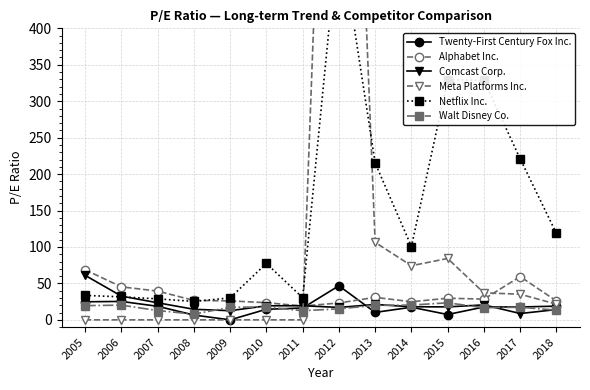

What is the difference between the Alphabet Inc. values at 2008 and 2013?

4.2